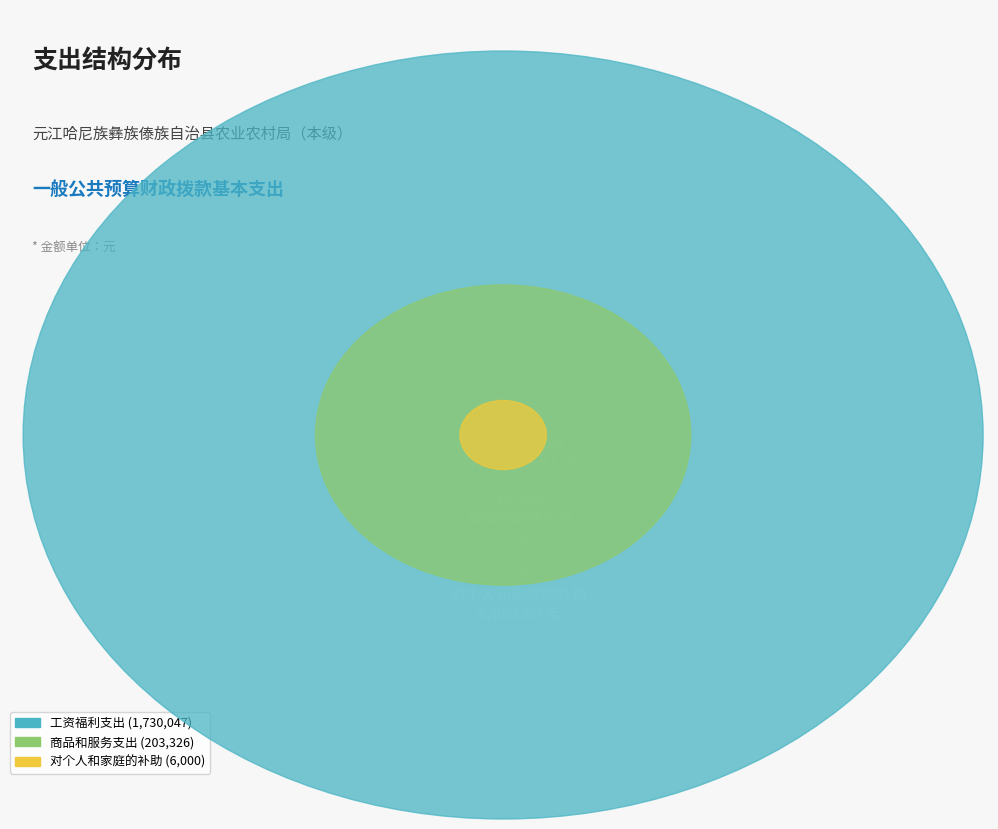

Is it true that 商品和服务支出 is 10% of the pie?

True